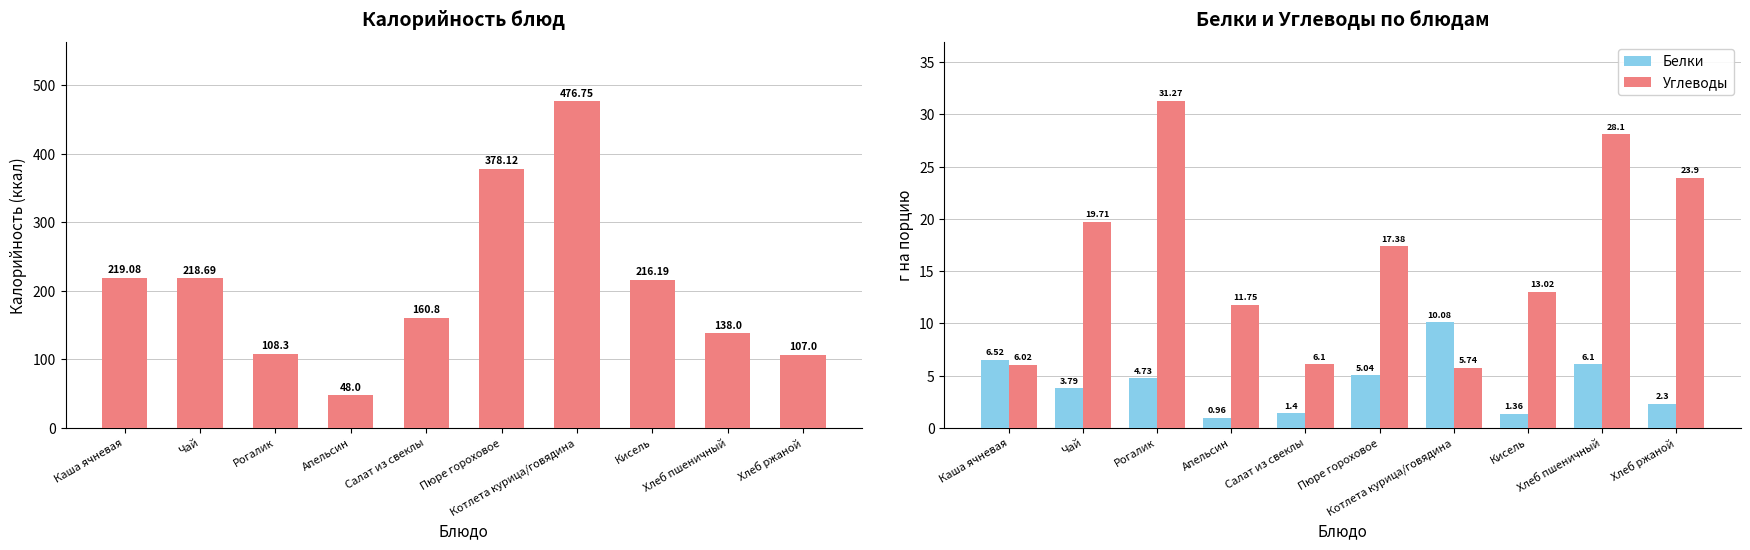

The value of Углеводы at Кисель is 13.0. True or false?

True